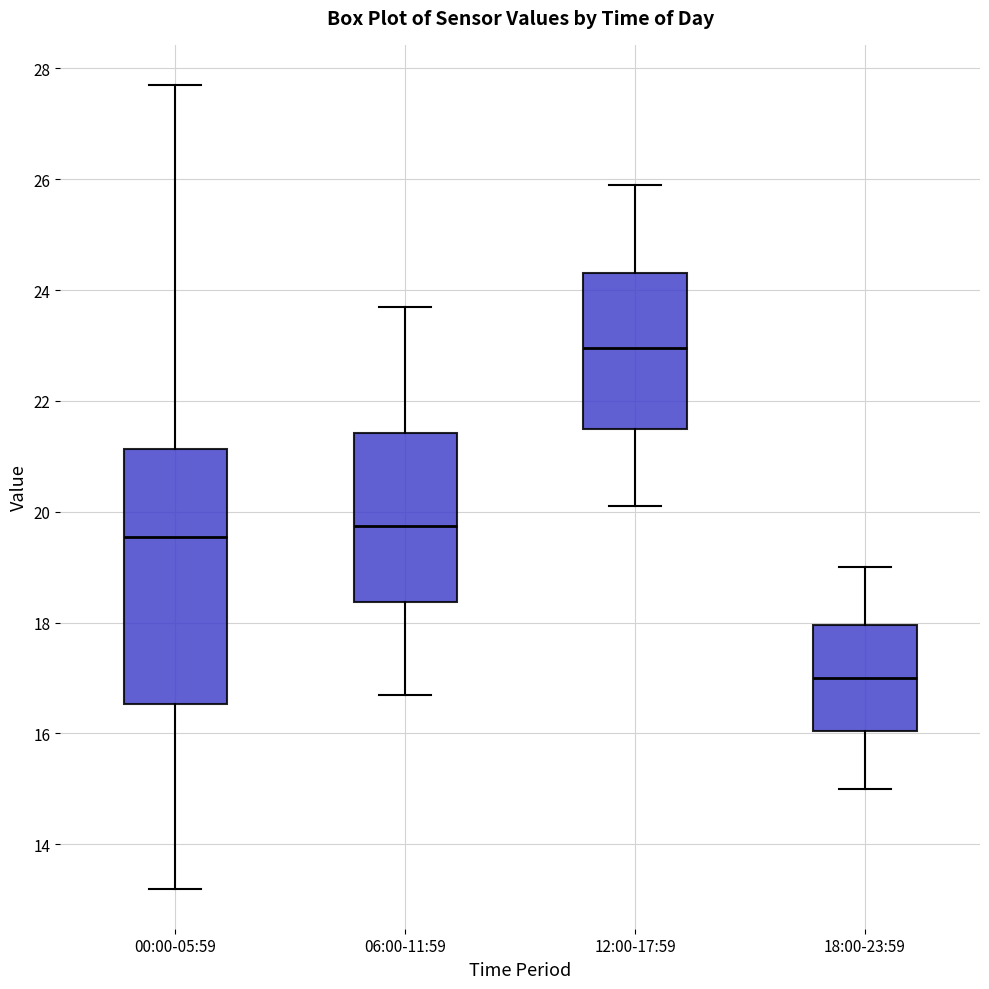

Which box has the lowest median line?

18:00-23:59